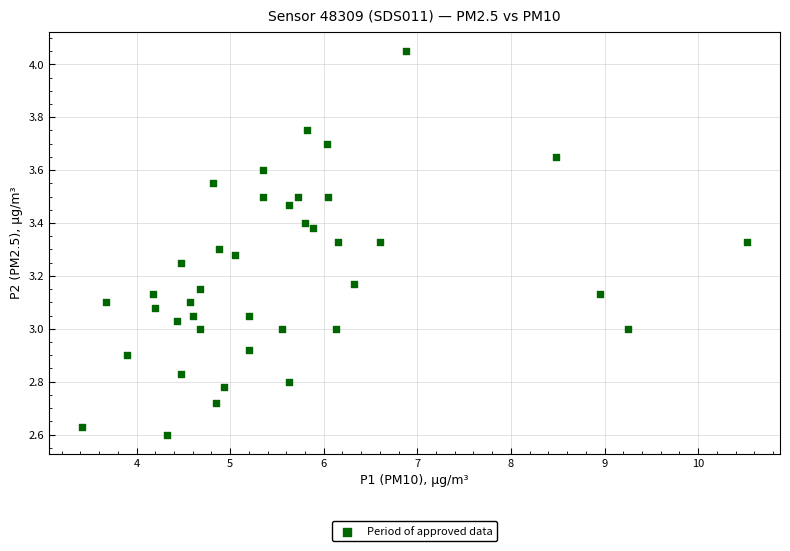

What is the range of X values (max minus min)?

7.1